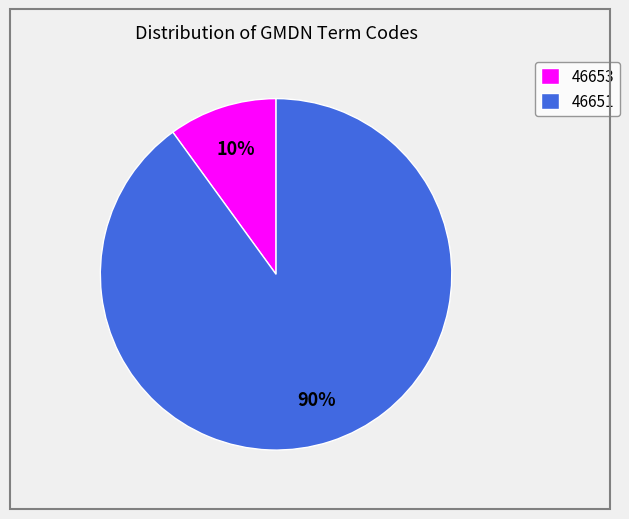

How many segments does this pie chart have?

2